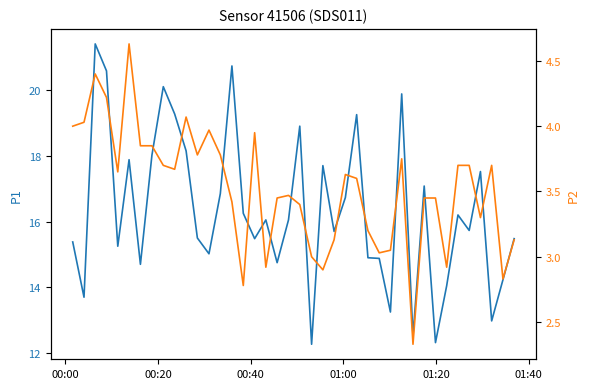

The value of P2 at 9 is 1.7. True or false?

False